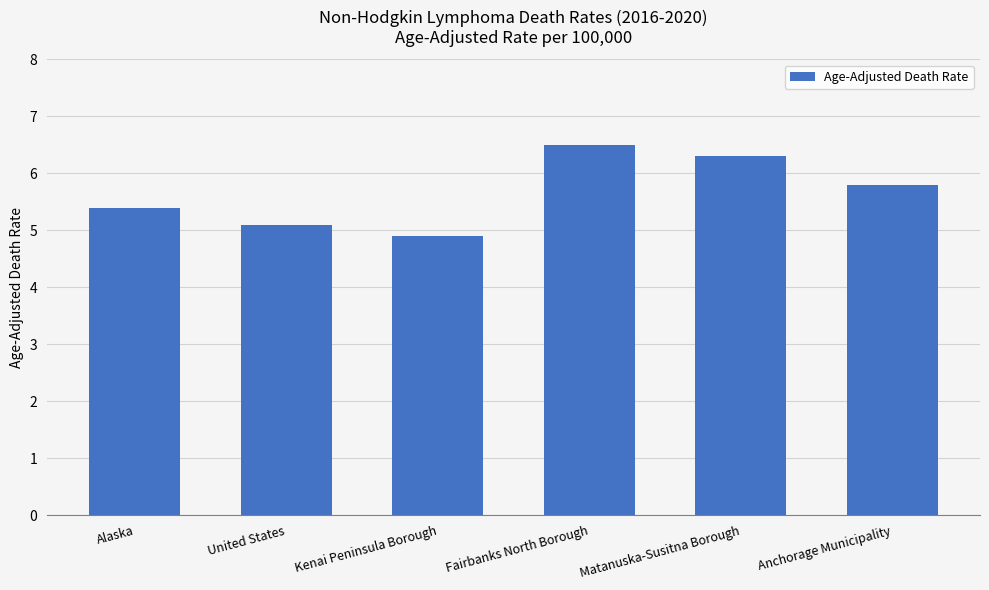

At which category does the chart reach its peak across all series?

Fairbanks North Borough